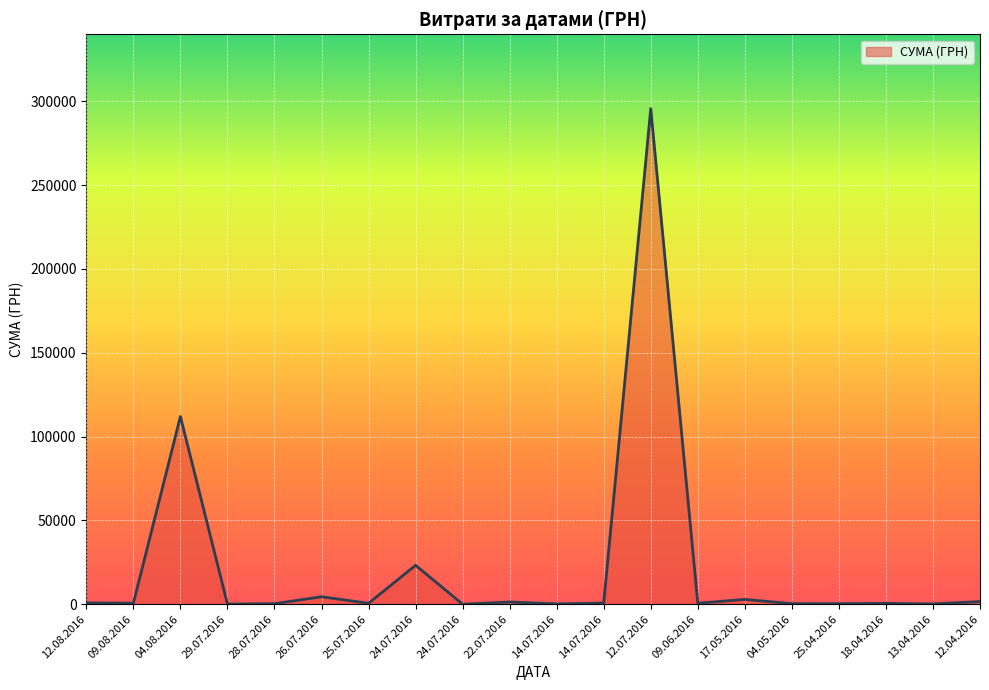

Where does the data first go above 633?

12.08.2016